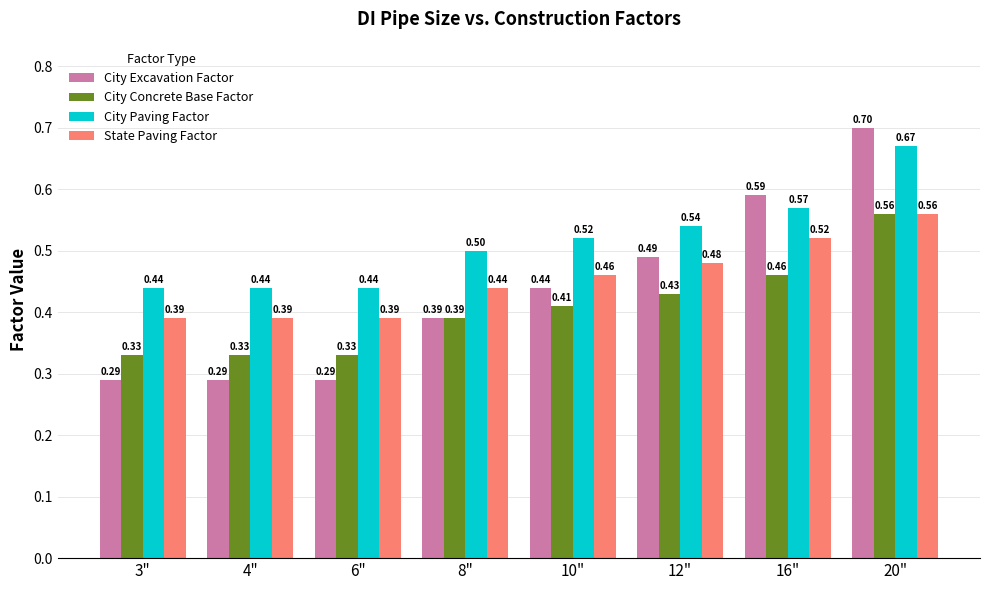

True or false: State Paving Factor has a value of 0.7 at 8".

False